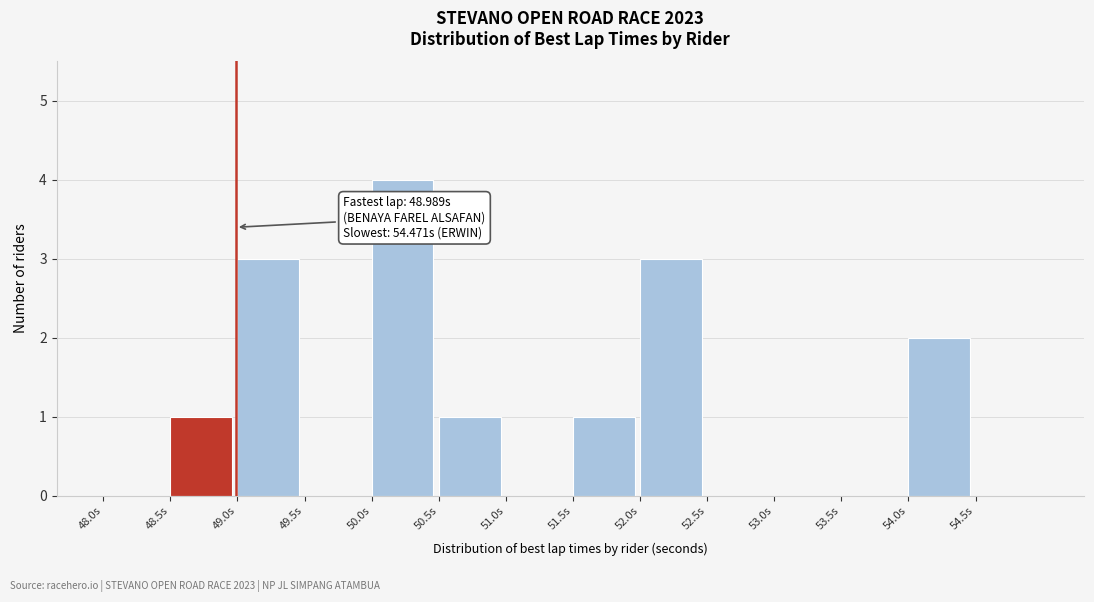

Over which range of the x-axis is the bar tallest?

50.0 to 50.5